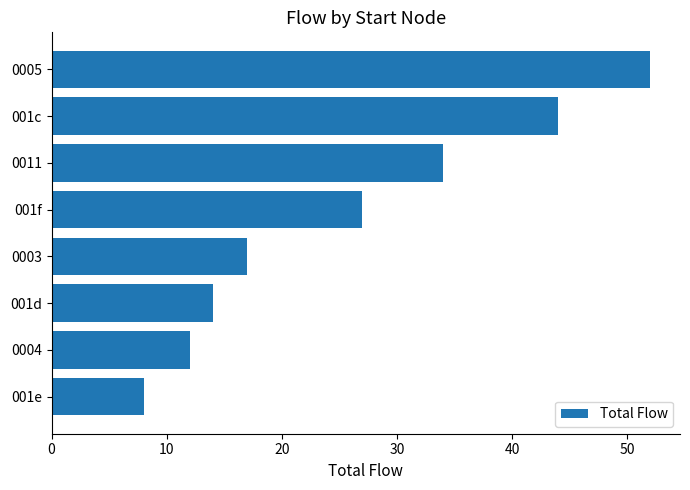

What is the ratio of the value at 001f to the value at 001d?

1.9